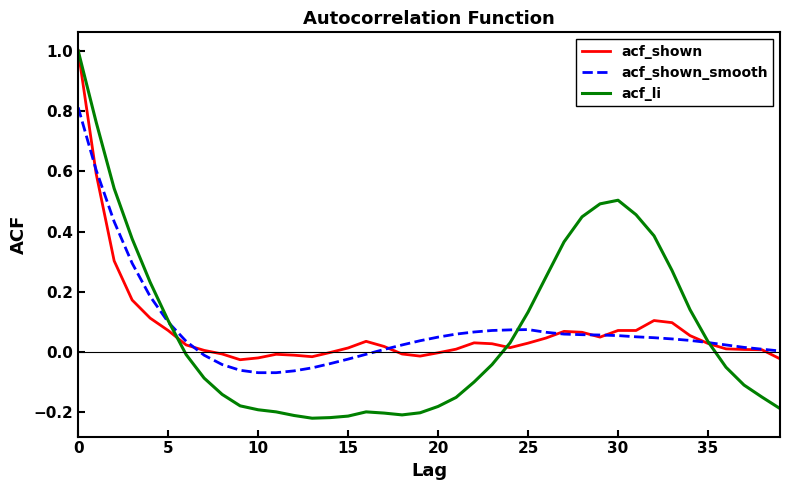

What are all the series names shown in the legend?

acf_shown, acf_shown_smooth, acf_li